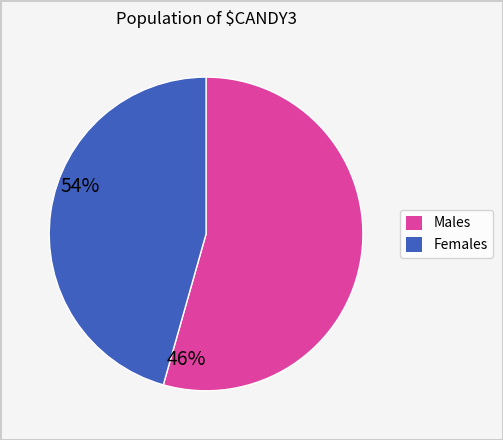

Is there any slice that represents more than half of the pie?

Yes